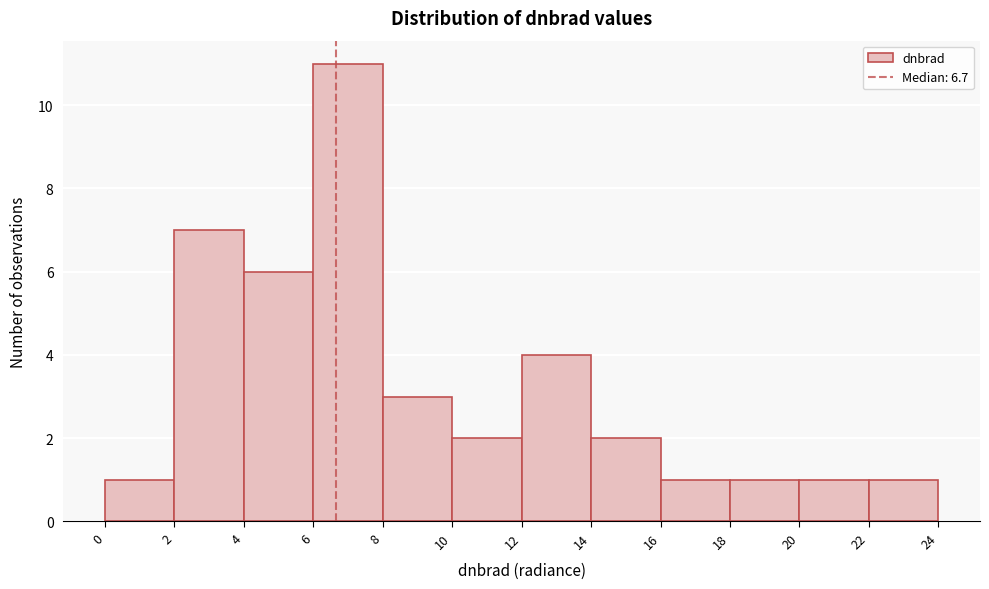

Reading left to right, list every bar in this chart as the range it spans on the x-axis followed by its height. The values are not printed on the chart, so give them approximately, as read against the axis.

0 to 2: 1
2 to 4: 7
4 to 6: 6
6 to 8: 11
8 to 10: 3
10 to 12: 2
12 to 14: 4
14 to 16: 2
16 to 18: 1
18 to 20: 1
20 to 22: 1
22 to 24: 1